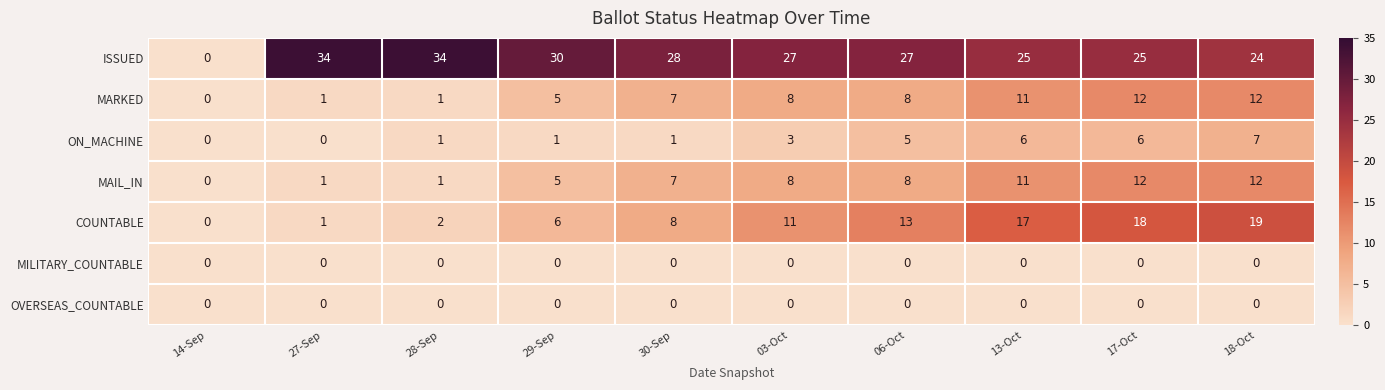

True or false: ISSUED has a value of 9 at 18-Oct.

False